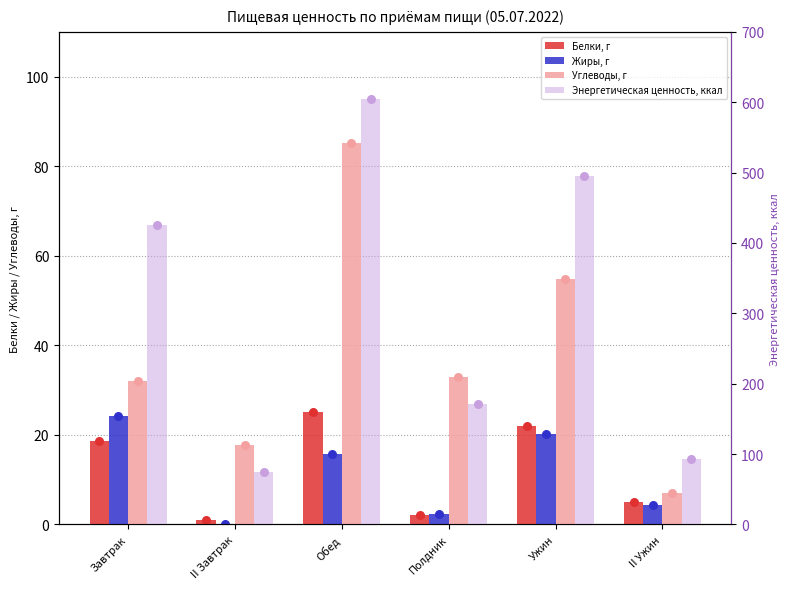

What are all the series names shown in the legend?

Белки, г, Жиры, г, Углеводы, г, Энергетическая ценность, ккал